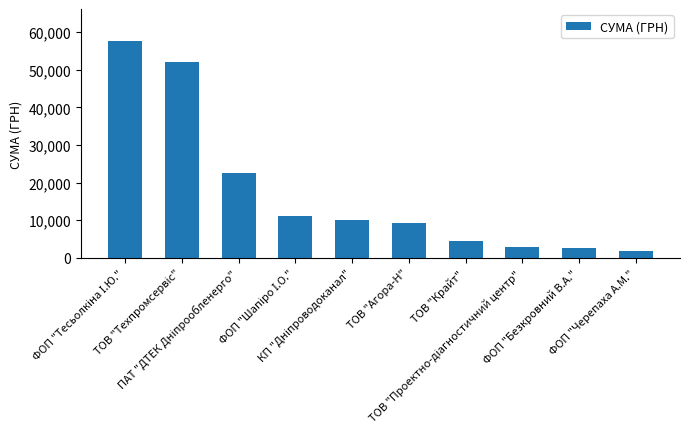

Reading left to right, list all the values displayed in this chart.

57492.8	51990.0	22590.6	11266.0	9990.0	9267.7	4497.7	3000.0	2513.0	1906.0